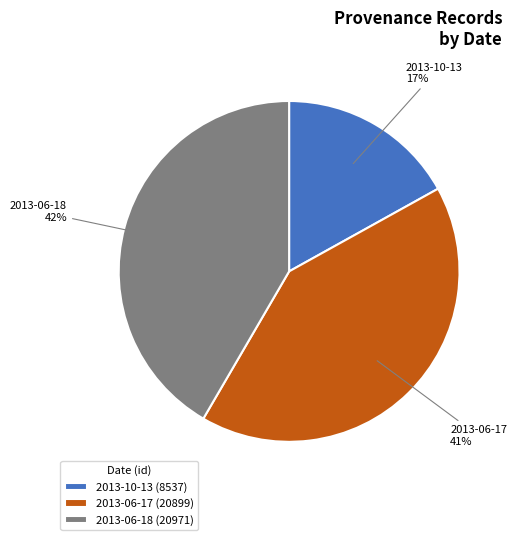

Which has a higher value, 2013-06-17 or 2013-10-13?

2013-06-17